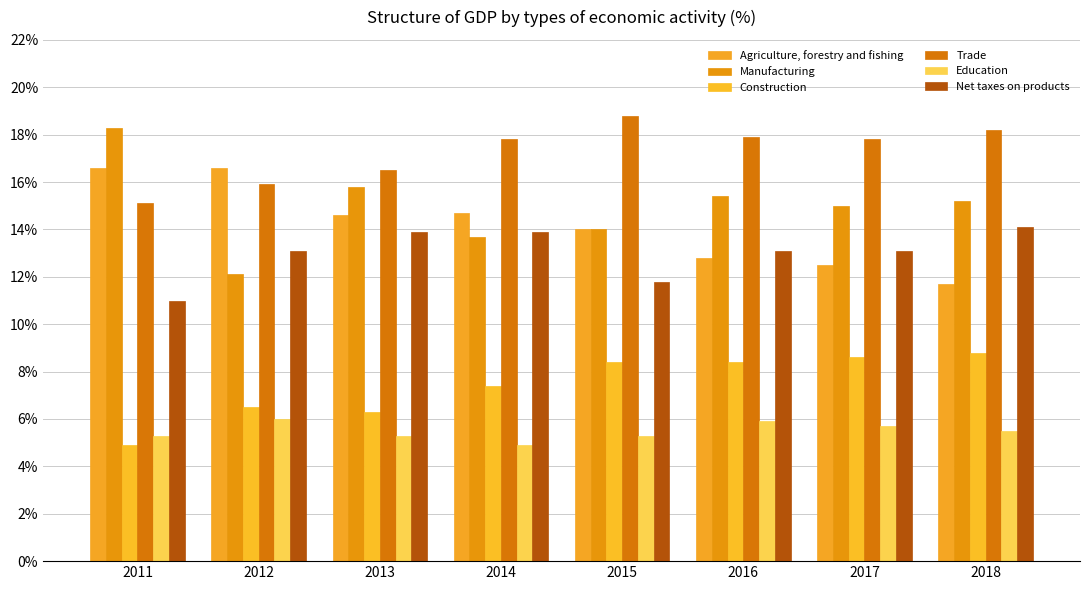

At which category does the chart reach its minimum across all series?

2011